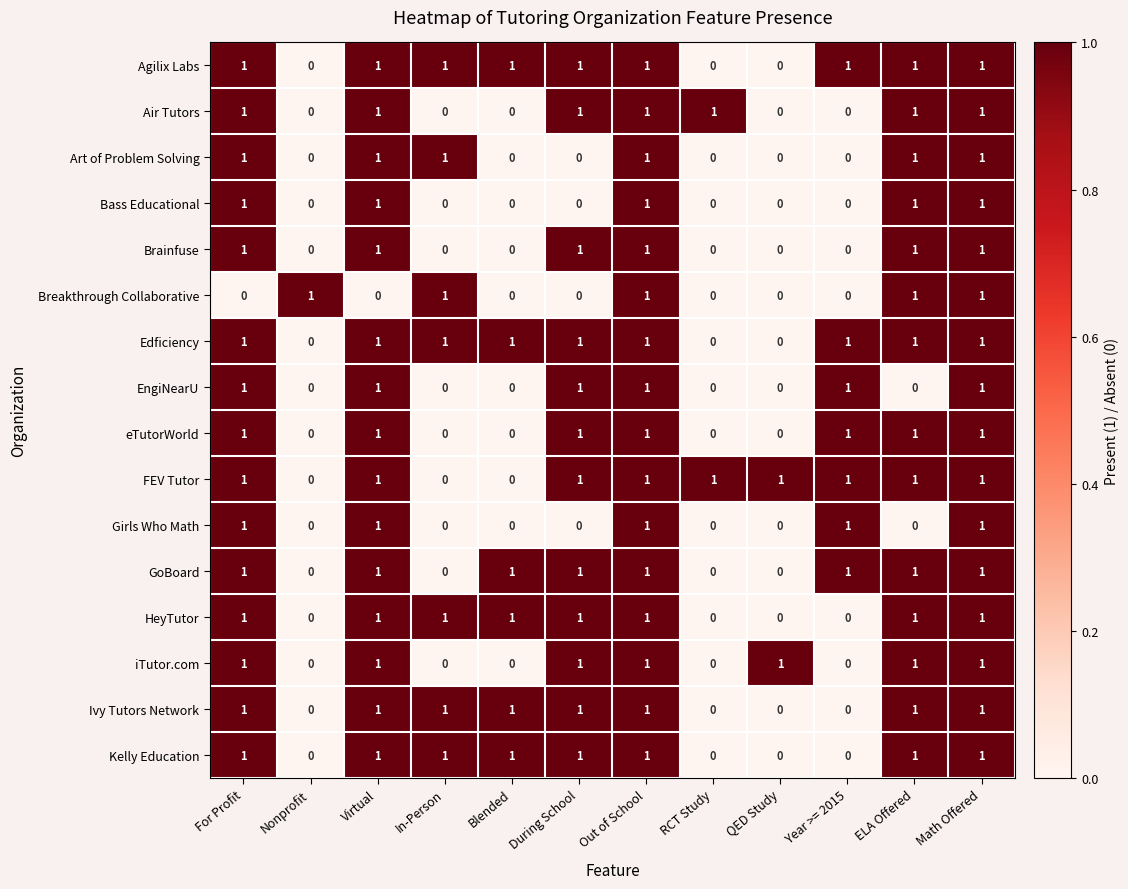

What is the total value across all series at For Profit?

15